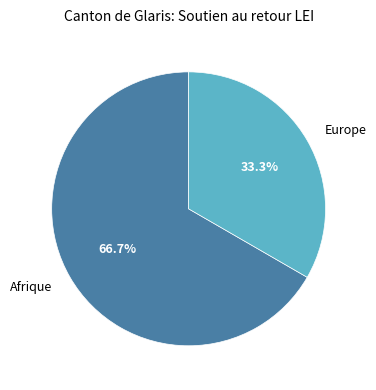

To the nearest percent, what is the difference between the largest and smallest slice percentages?

33%